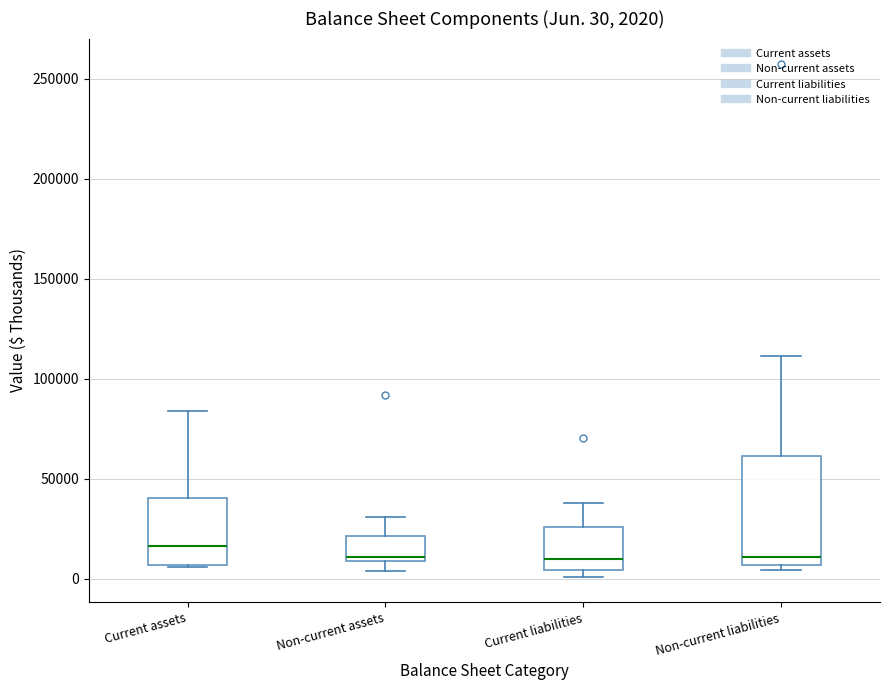

Which box is the tallest, from its lower edge to its upper edge?

Non-current liabilities